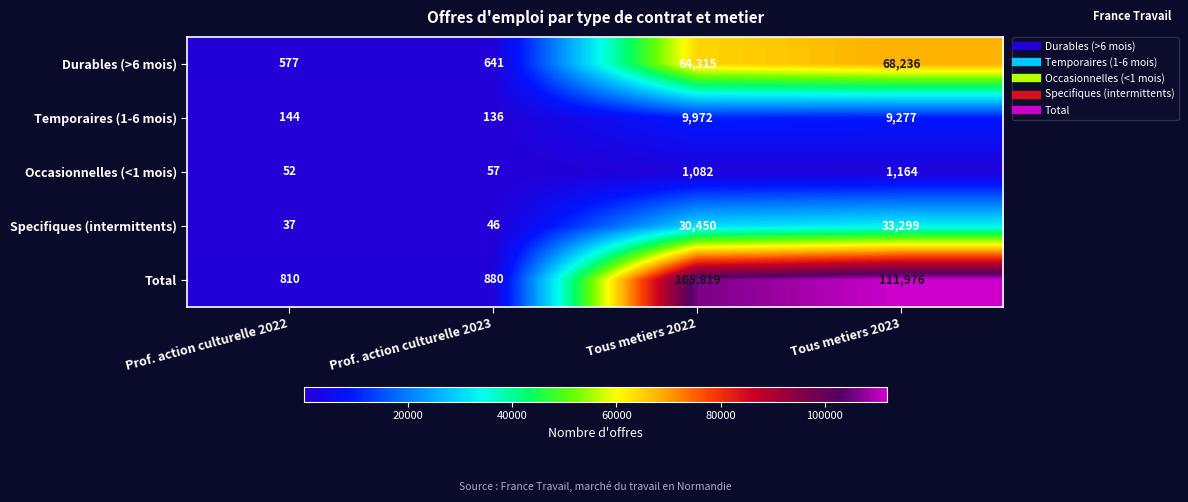

What is the minimum value shown in the chart?

37